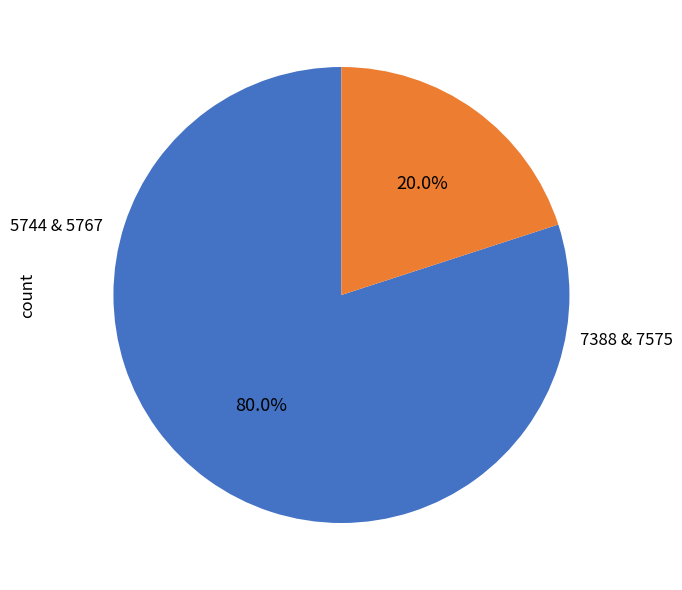

How many slices are in this pie chart?

2